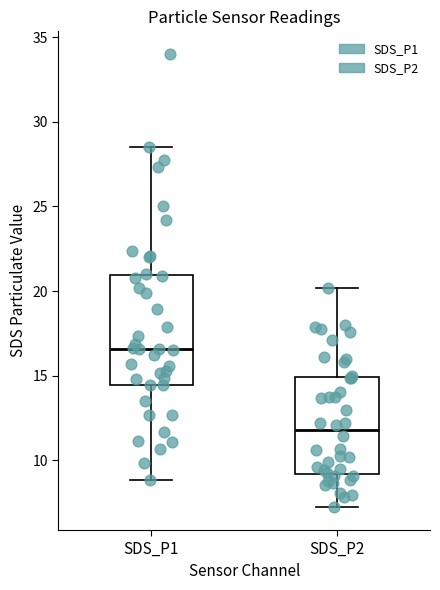

Reading left to right, read every box against the y-axis: the position of its median line, the range the box covers, and the ends of its whiskers. The values are not printed on the chart, so give them approximately, as read against the axis.

SDS_P1: median 16.5, box 14.5 to 21.0, whiskers 9.0 to 28.5
SDS_P2: median 12.0, box 9.0 to 15.0, whiskers 7.0 to 20.0